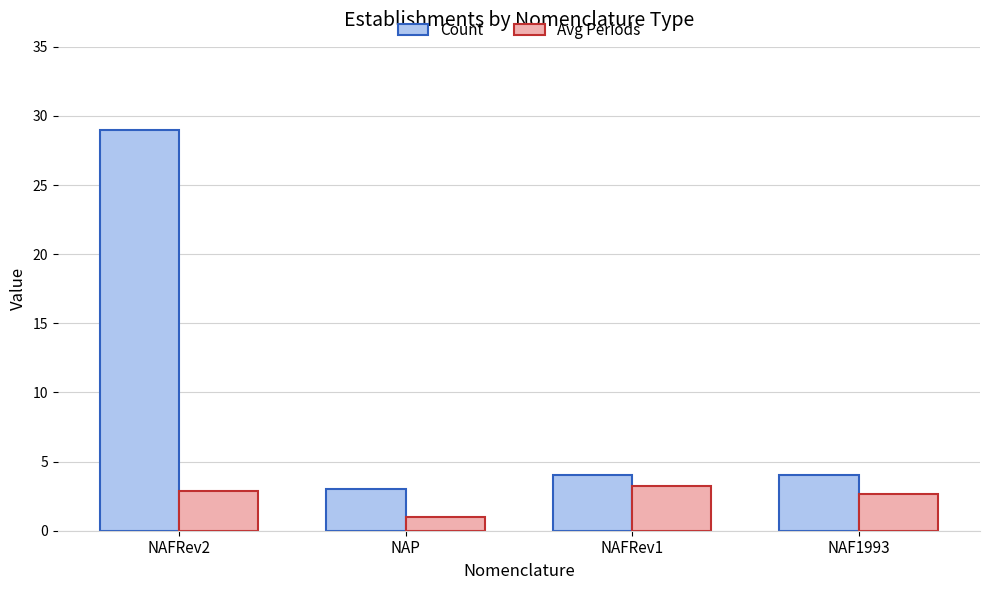

What is the difference between the Avg Periods values at NAF1993 and NAP?

1.7